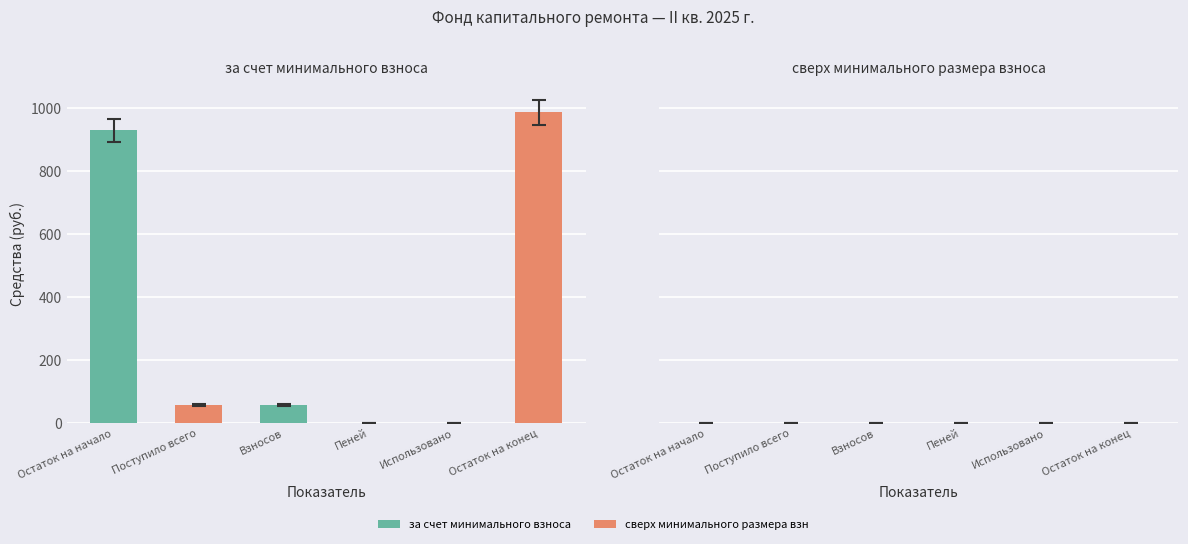

Between Остаток на начало and Остаток на конец, which series saw the biggest shift?

за счет минимального взноса